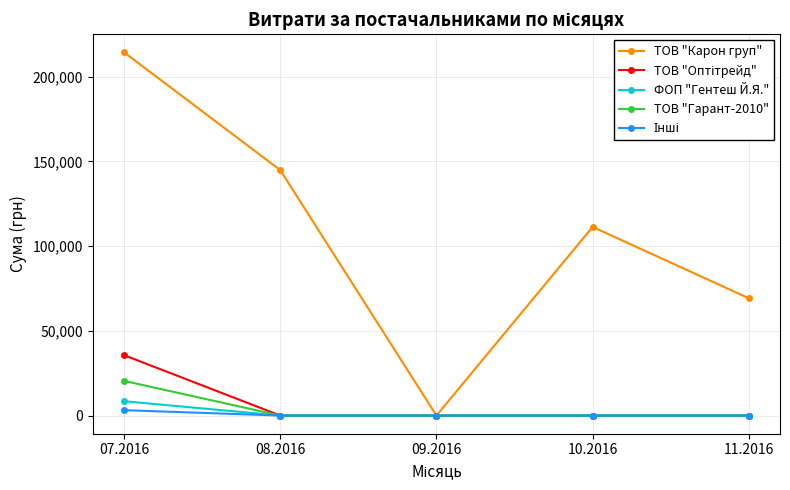

What is the spread (max minus min) of values at 10.2016?

111346.2